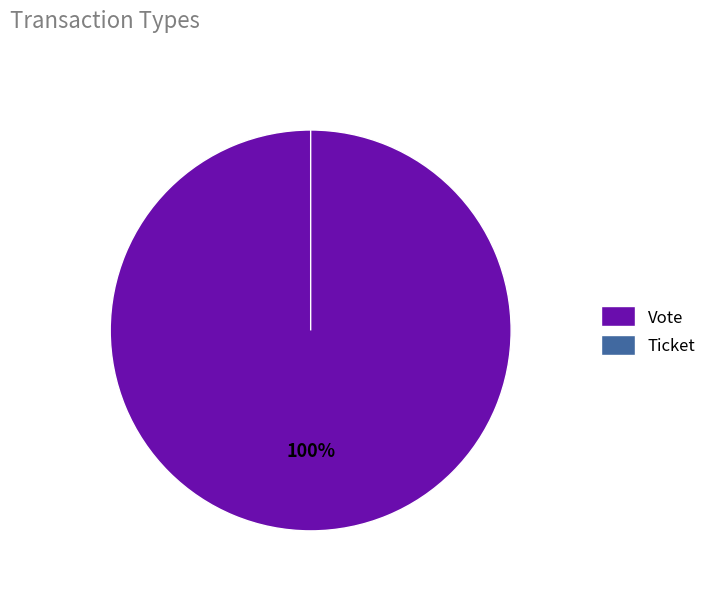

Combined, what portion of the pie is Ticket and Vote?

100.0%